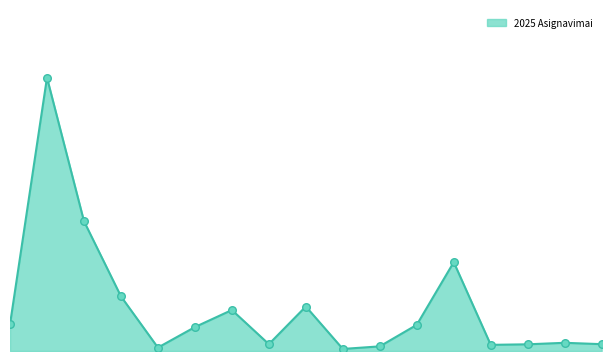

Does the chart have visible grid lines?

No